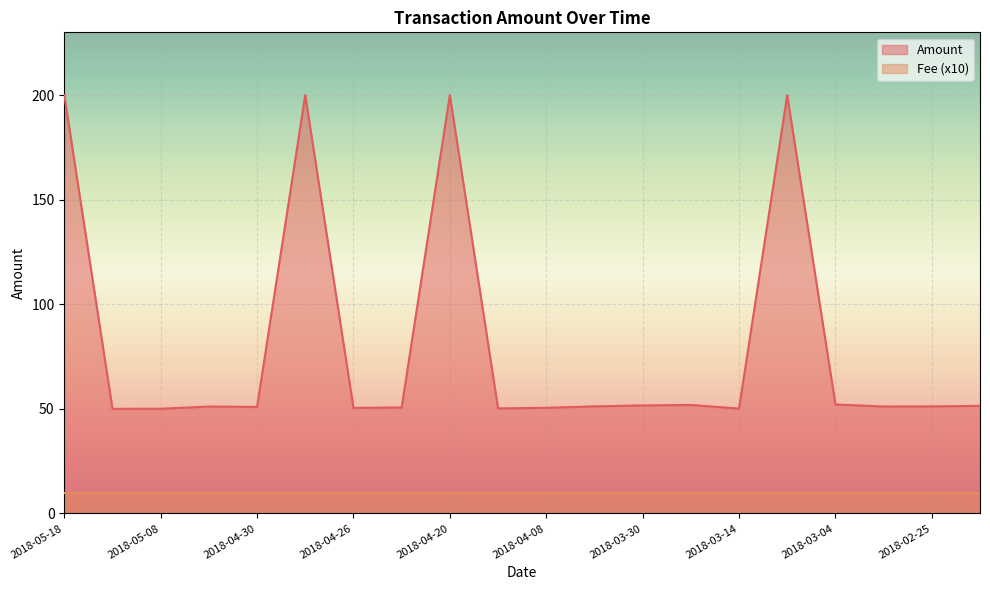

Read the value at 2018-04-14.

50.2